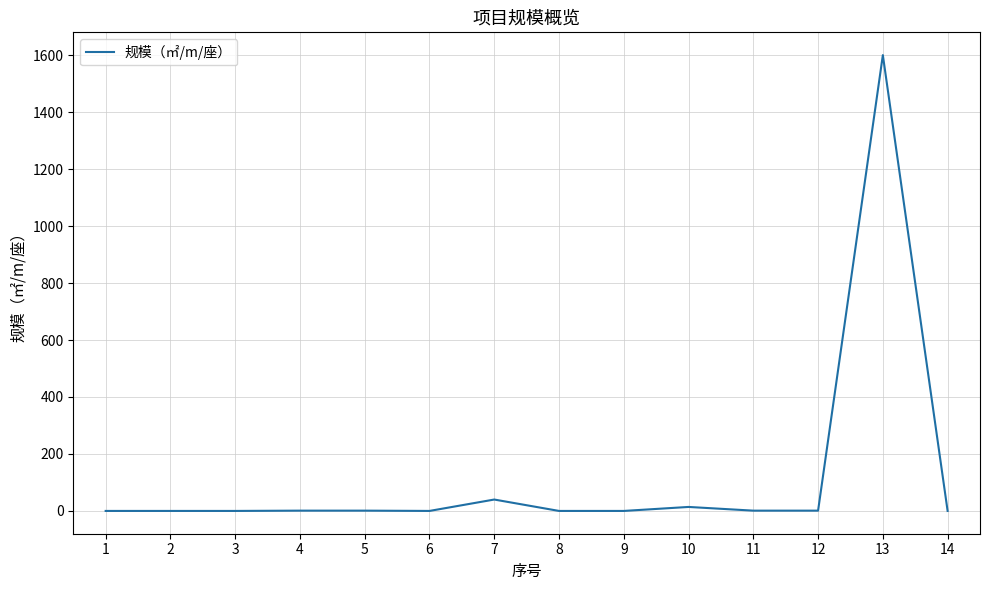

What is the greatest value displayed?

1600